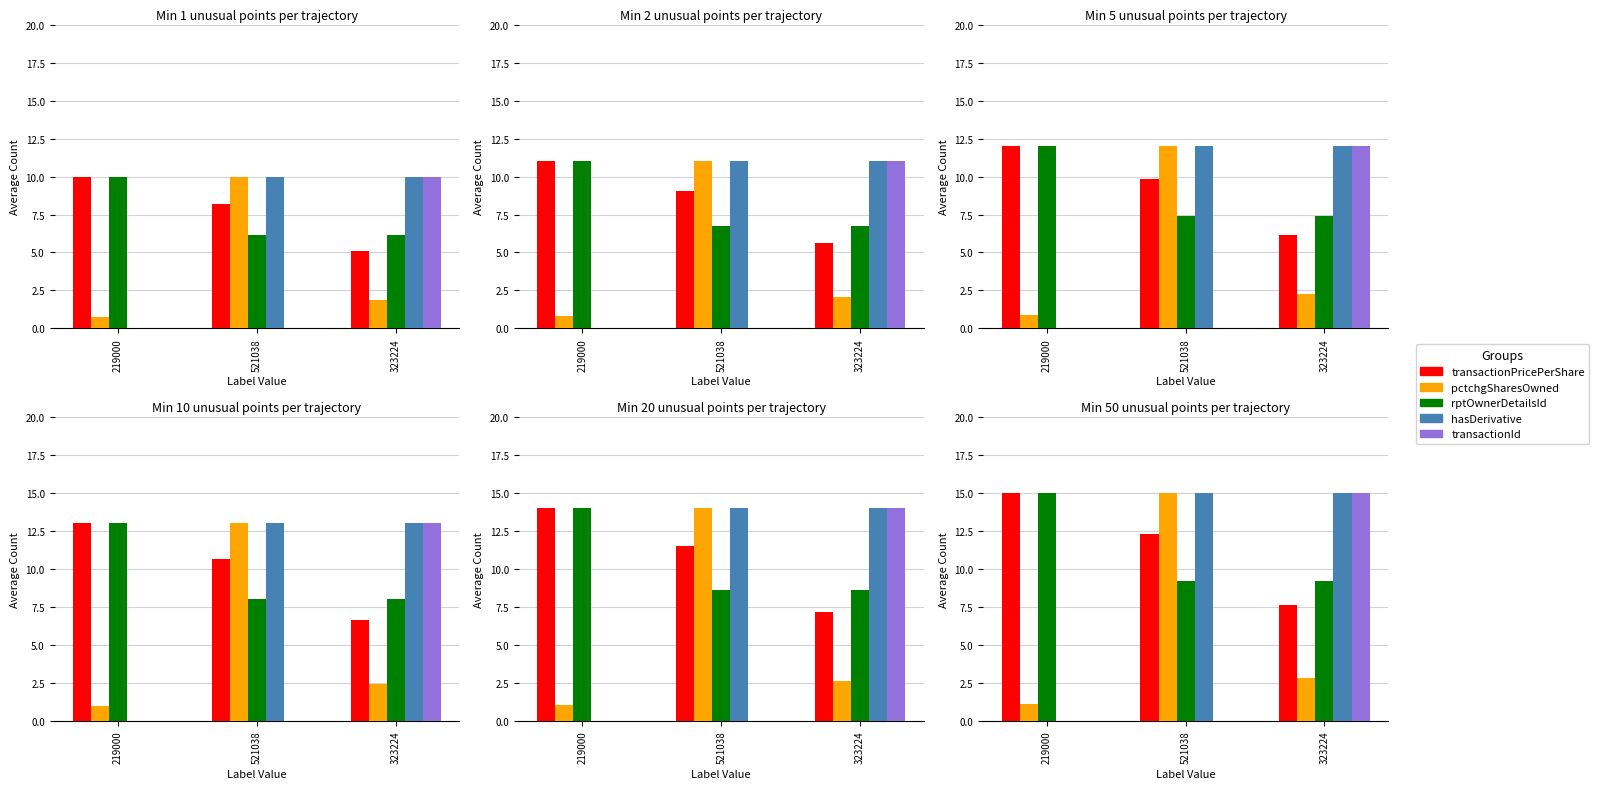

At which category is the sum across all series the highest?

521038